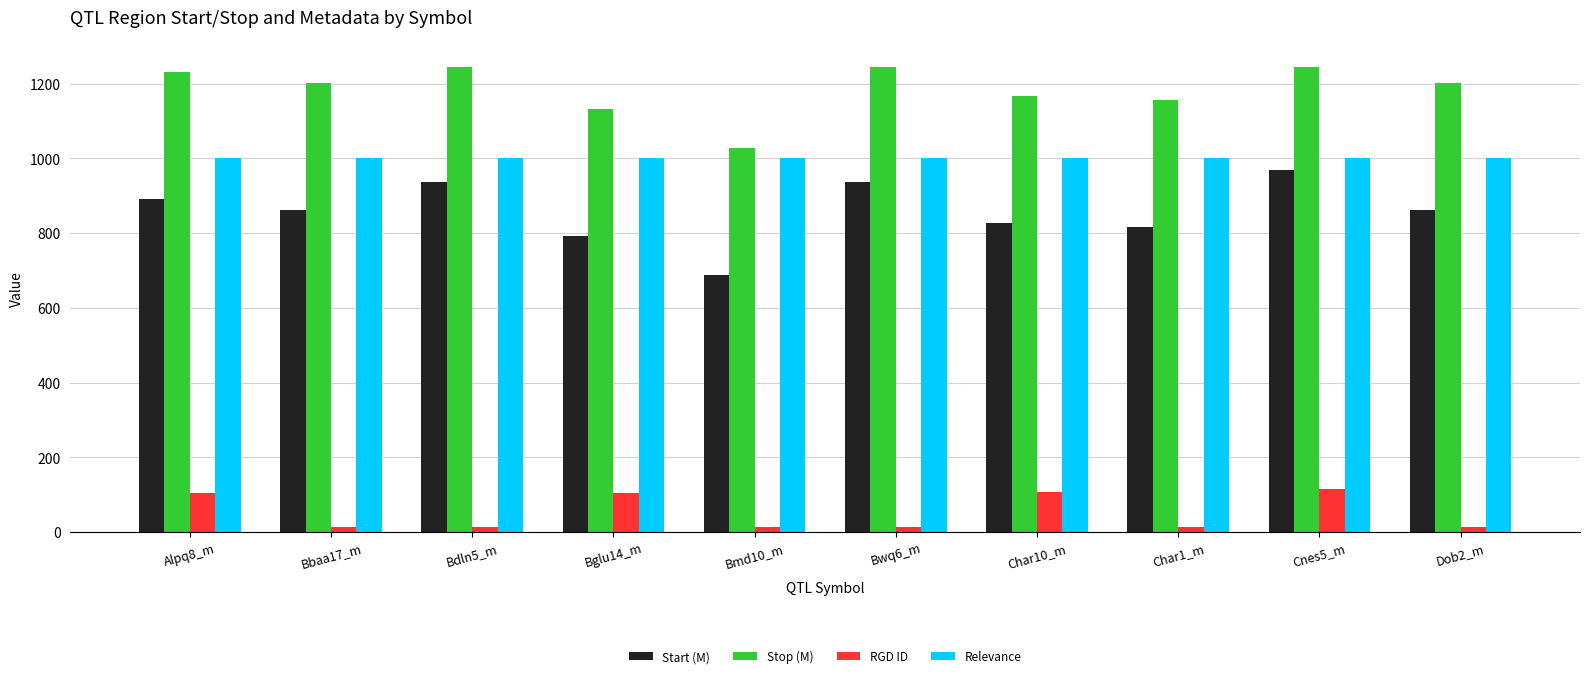

How many categories are shown in the chart?

10